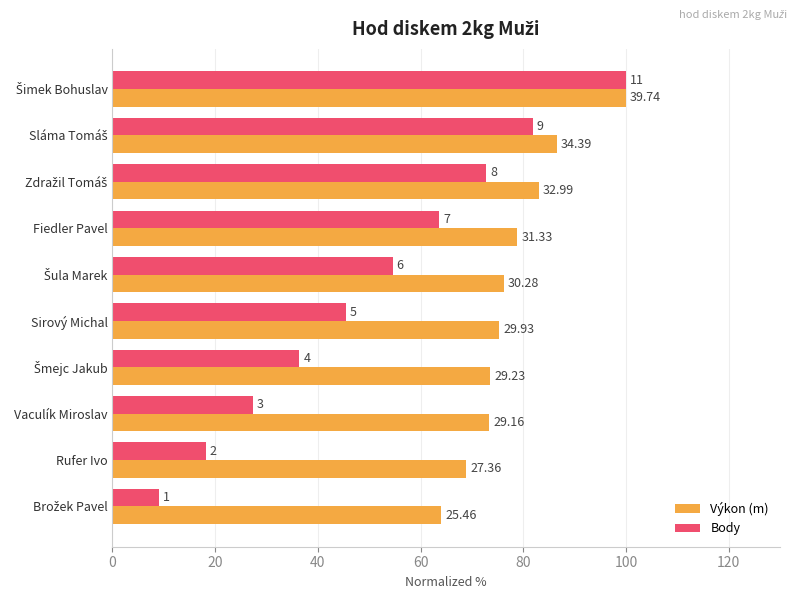

How many bars are there in total?

20